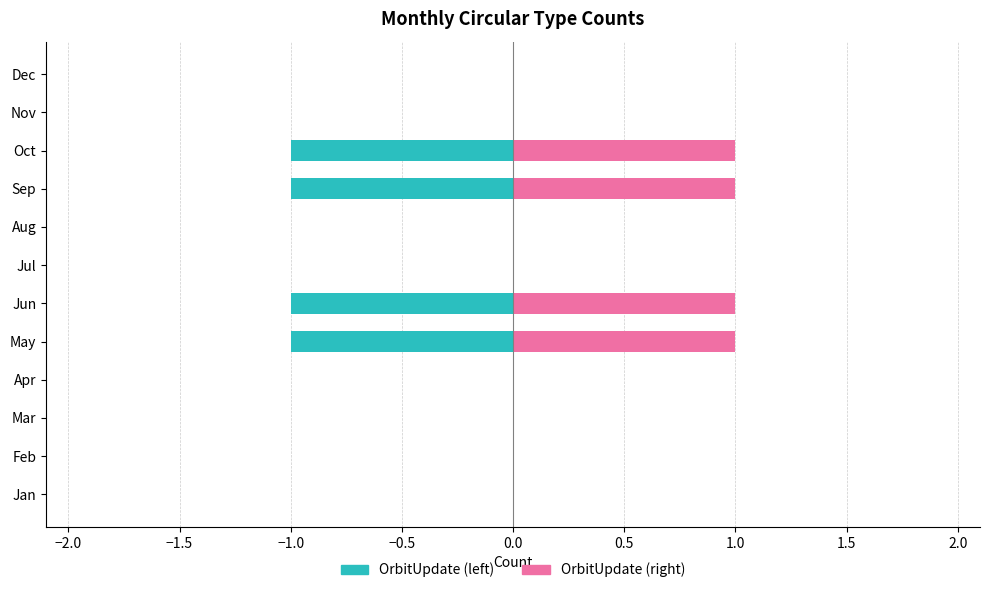

Reading left to right, list all the values displayed in this chart.

OrbitUpdate (left): 0	0	0	0	-1	-1	0	0	-1	-1	0	0
OrbitUpdate (right): 0	0	0	0	1	1	0	0	1	1	0	0